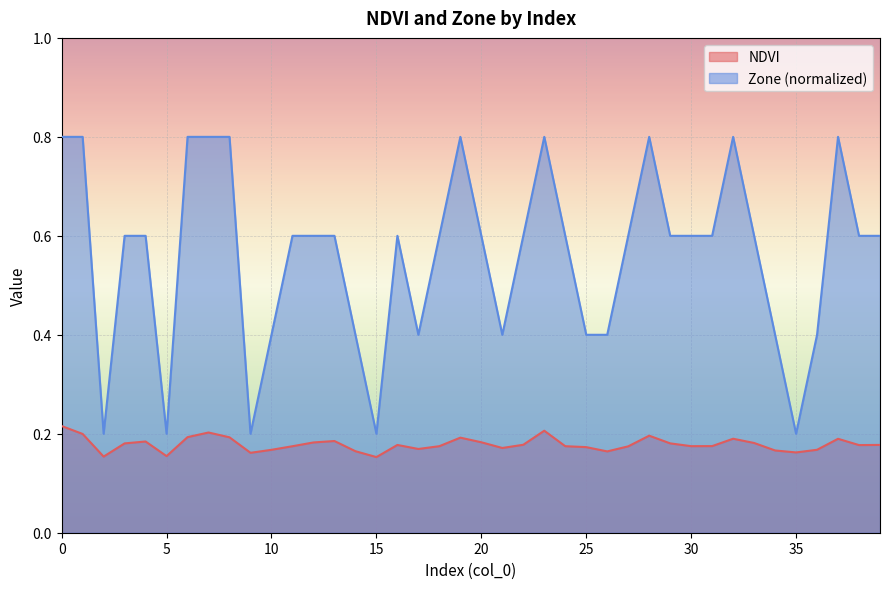

What is the average value of the NDVI series?

0.2